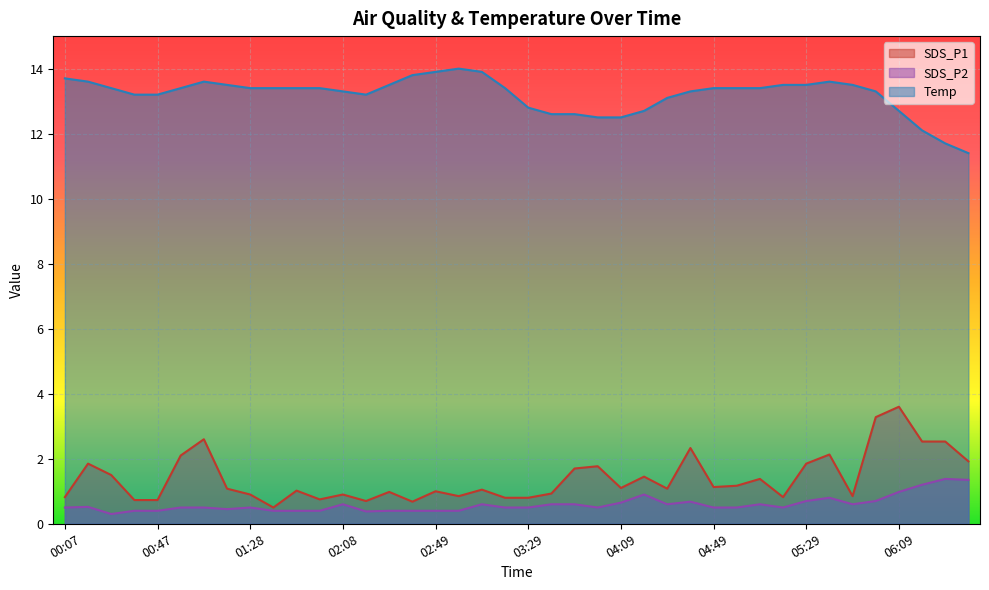

True or false: SDS_P1 has a value of 3.2 at 04:39.

False